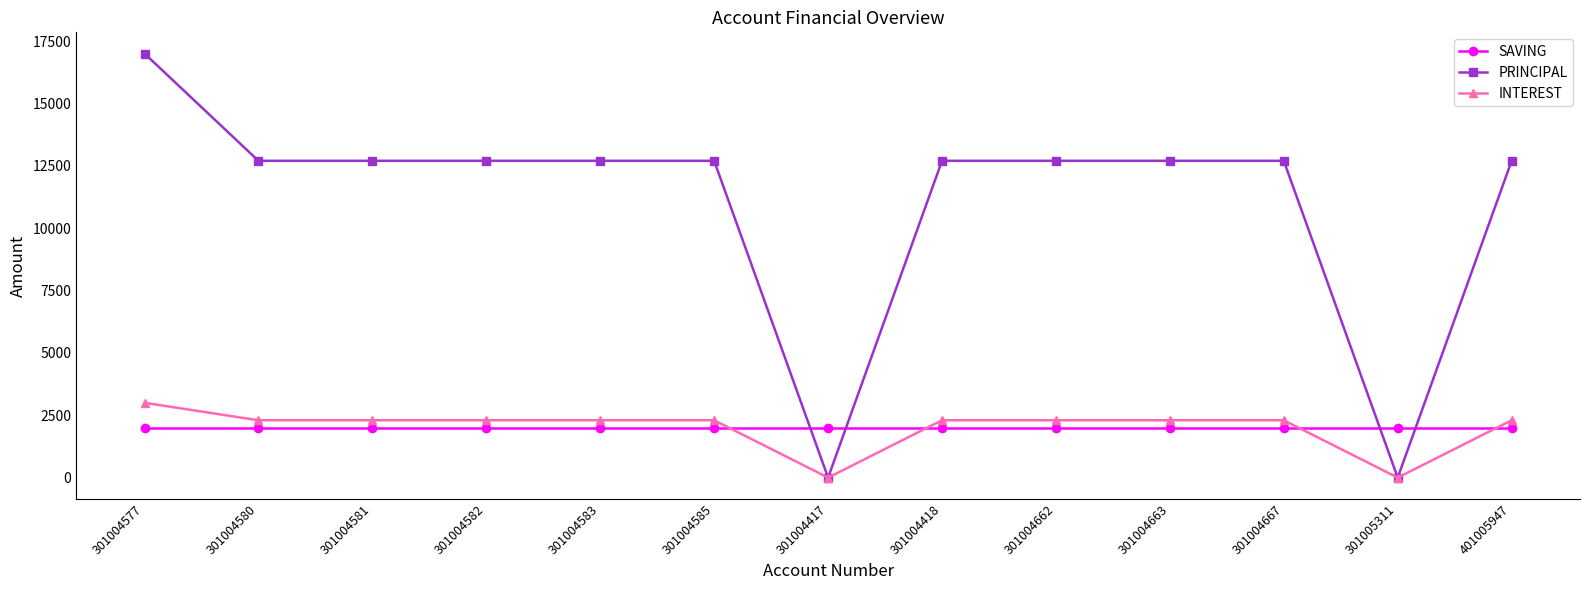

Reading right to left, extract all data points from this chart.

SAVING: 2000	2000	2000	2000	2000	2000	2000	2000	2000	2000	2000	2000	2000
PRINCIPAL: 12700	0	12700	12700	12700	12700	0	12700	12700	12700	12700	12700	17000
INTEREST: 2300	0	2300	2300	2300	2300	0	2300	2300	2300	2300	2300	3000